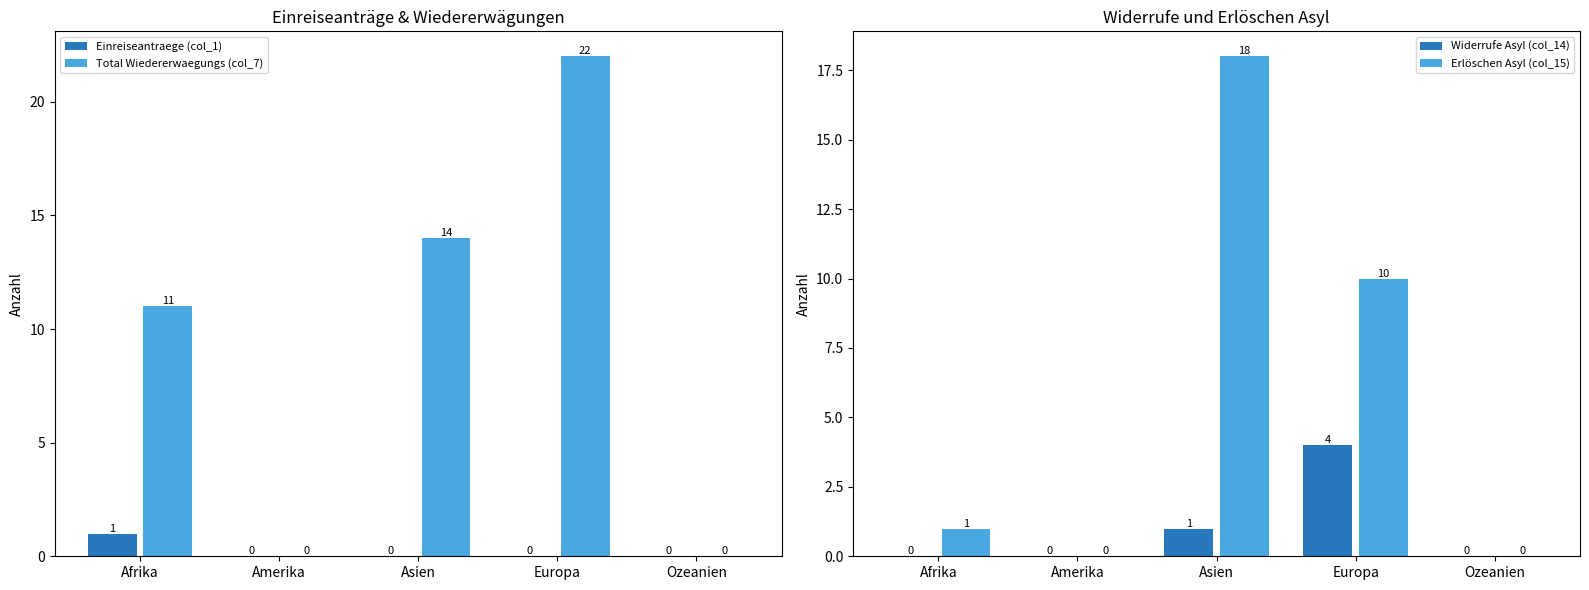

The value of Erlöschen Asyl (col_15) at Ozeanien is 6. True or false?

False